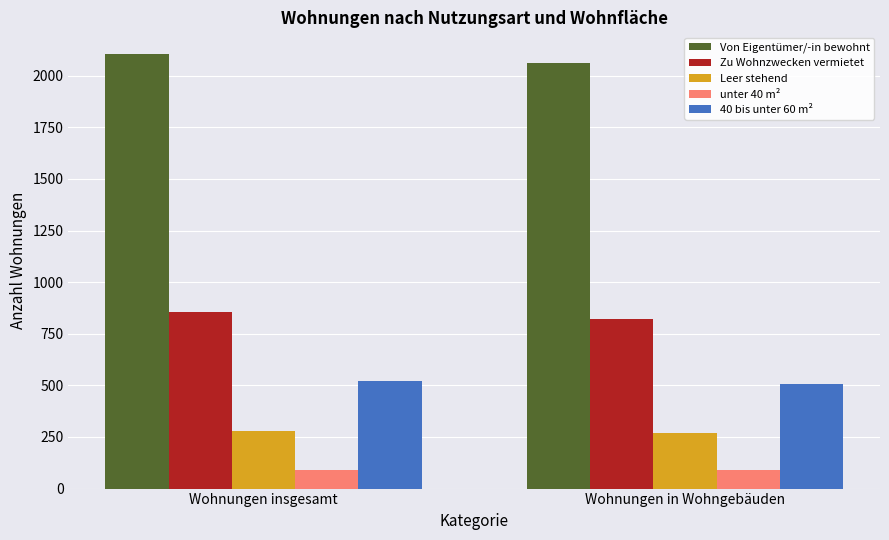

What is the value of the Leer stehend bar at the 2nd from the left?

271